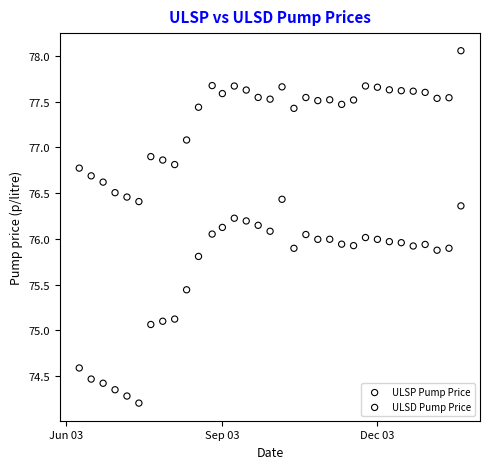

Which series contains the lowest Y value?

ULSP Pump Price